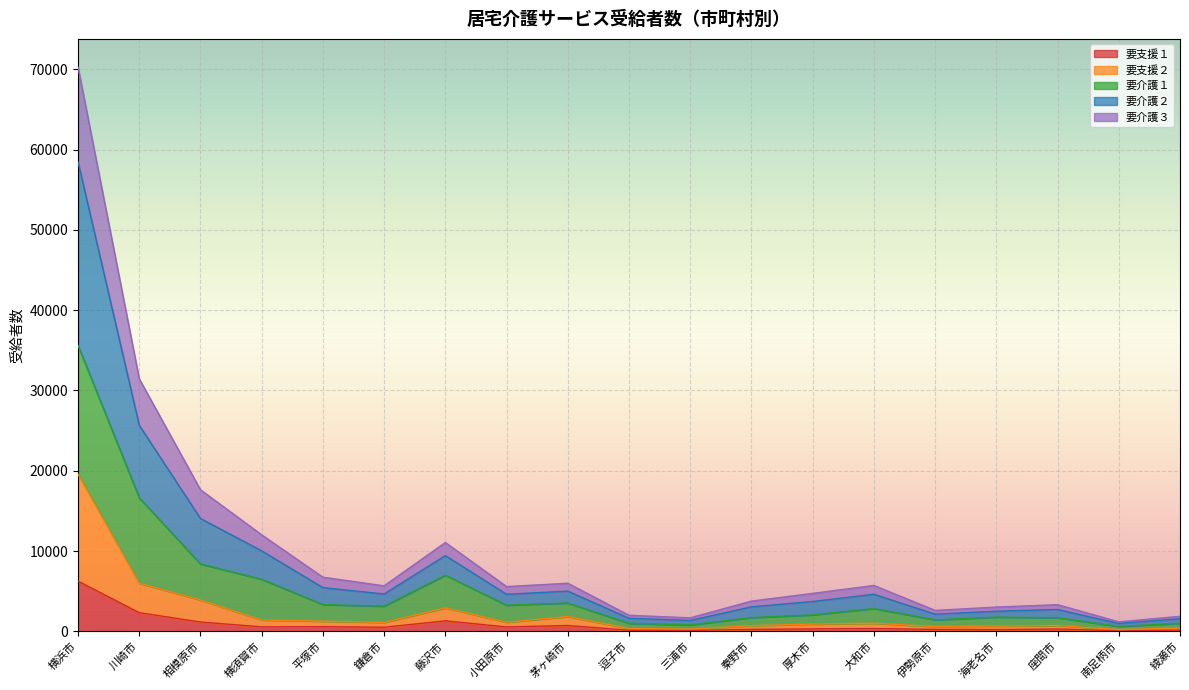

At how many categories does at least one series exceed 50385?

1